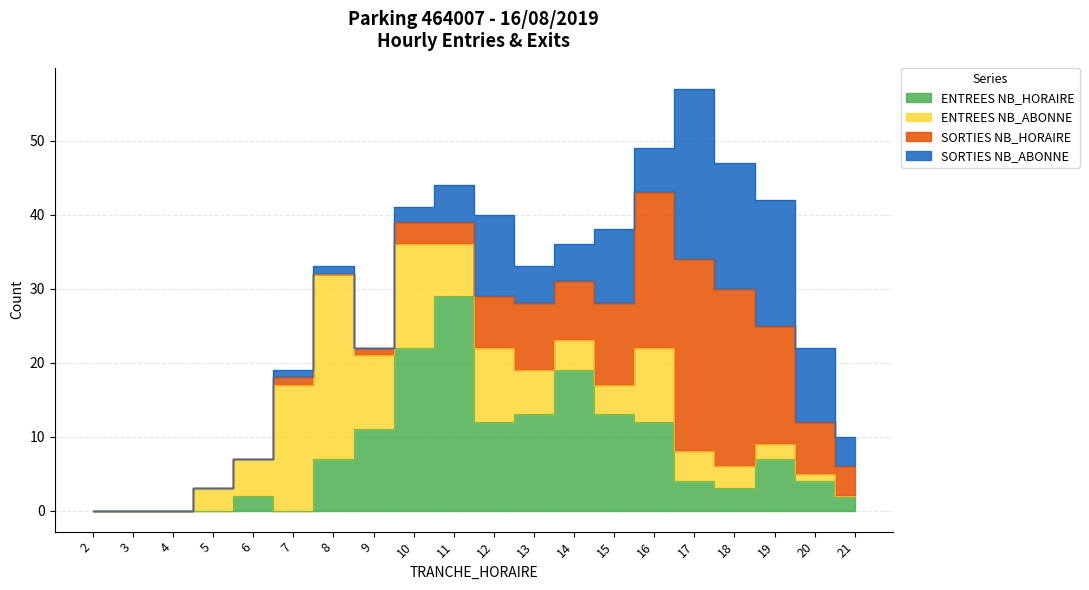

Reading left to right, list all the values displayed in this chart.

ENTREES NB_HORAIRE: 2=0	3=0	4=0	5=0	6=2	7=0	8=7	9=11	10=22	11=29	12=12	13=13	14=19	15=13	16=12	17=4	18=3	19=7	20=4	21=2
ENTREES NB_ABONNE: 2=0	3=0	4=0	5=3	6=5	7=17	8=25	9=10	10=14	11=7	12=10	13=6	14=4	15=4	16=10	17=4	18=3	19=2	20=1	21=0
SORTIES NB_HORAIRE: 2=0	3=0	4=0	5=0	6=0	7=1	8=0	9=1	10=3	11=3	12=7	13=9	14=8	15=11	16=21	17=26	18=24	19=16	20=7	21=4
SORTIES NB_ABONNE: 2=0	3=0	4=0	5=0	6=0	7=1	8=1	9=0	10=2	11=5	12=11	13=5	14=5	15=10	16=6	17=23	18=17	19=17	20=10	21=4